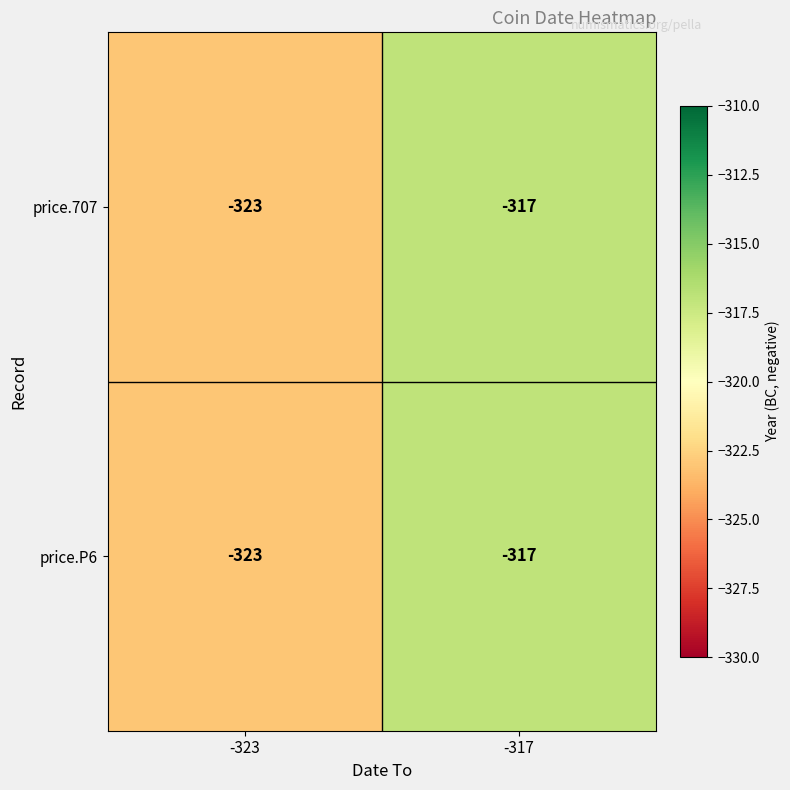

Reading left to right, extract all data points from this chart.

price.707: -323	-317
price.P6: -323	-317